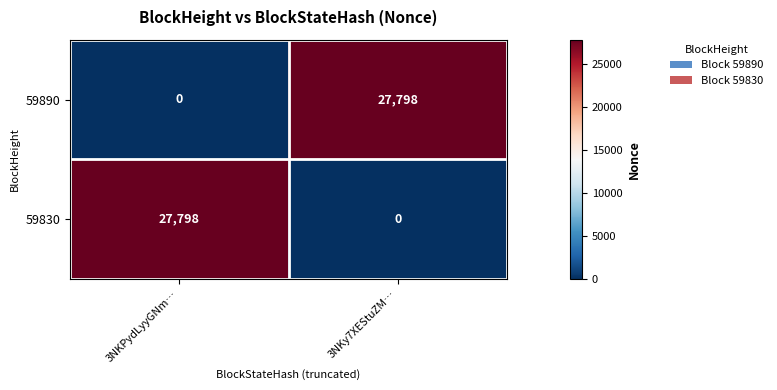

Reading left to right, extract all data points from this chart.

59890: 0	27798
59830: 27798	0